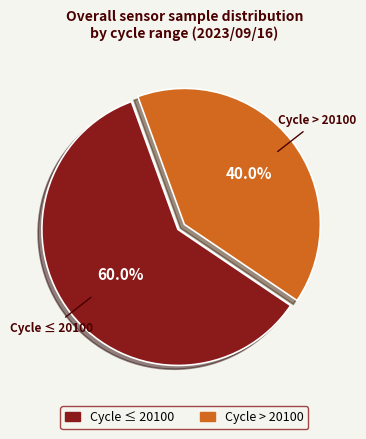

Is there any slice that represents more than half of the pie?

Yes